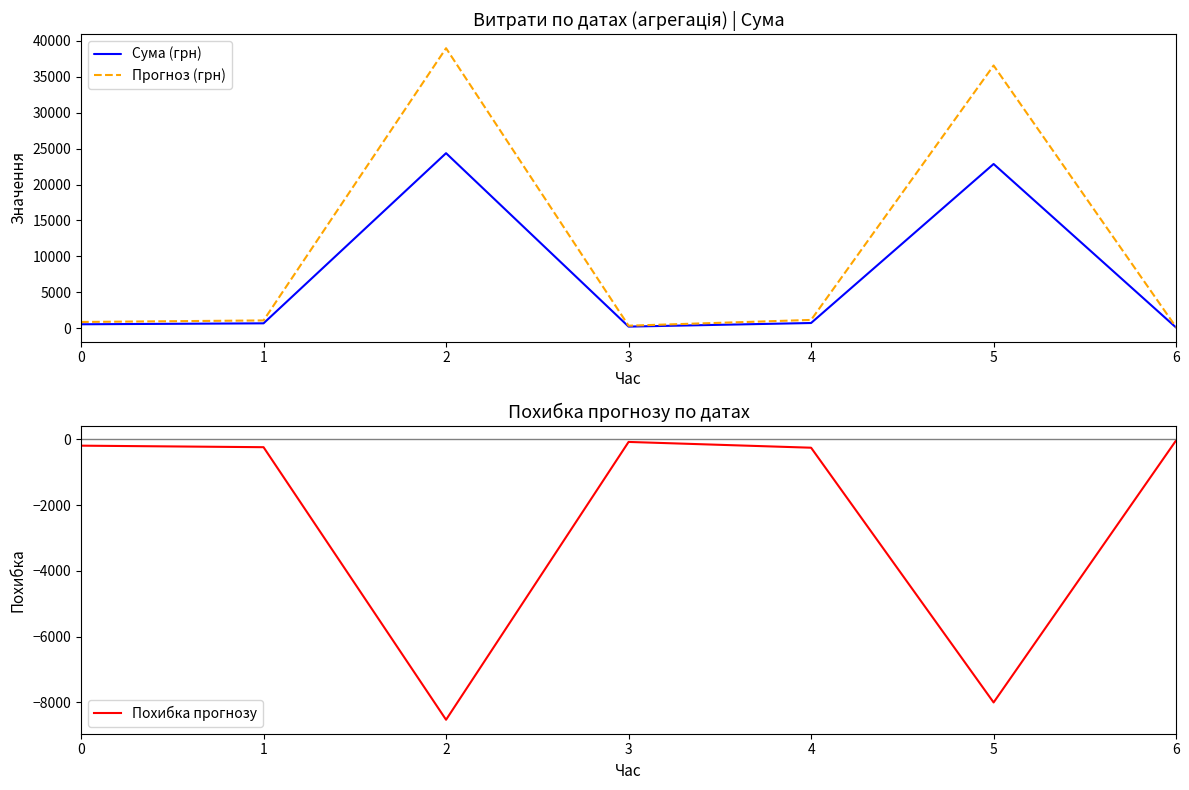

Between 5 and 1, which is larger?

5